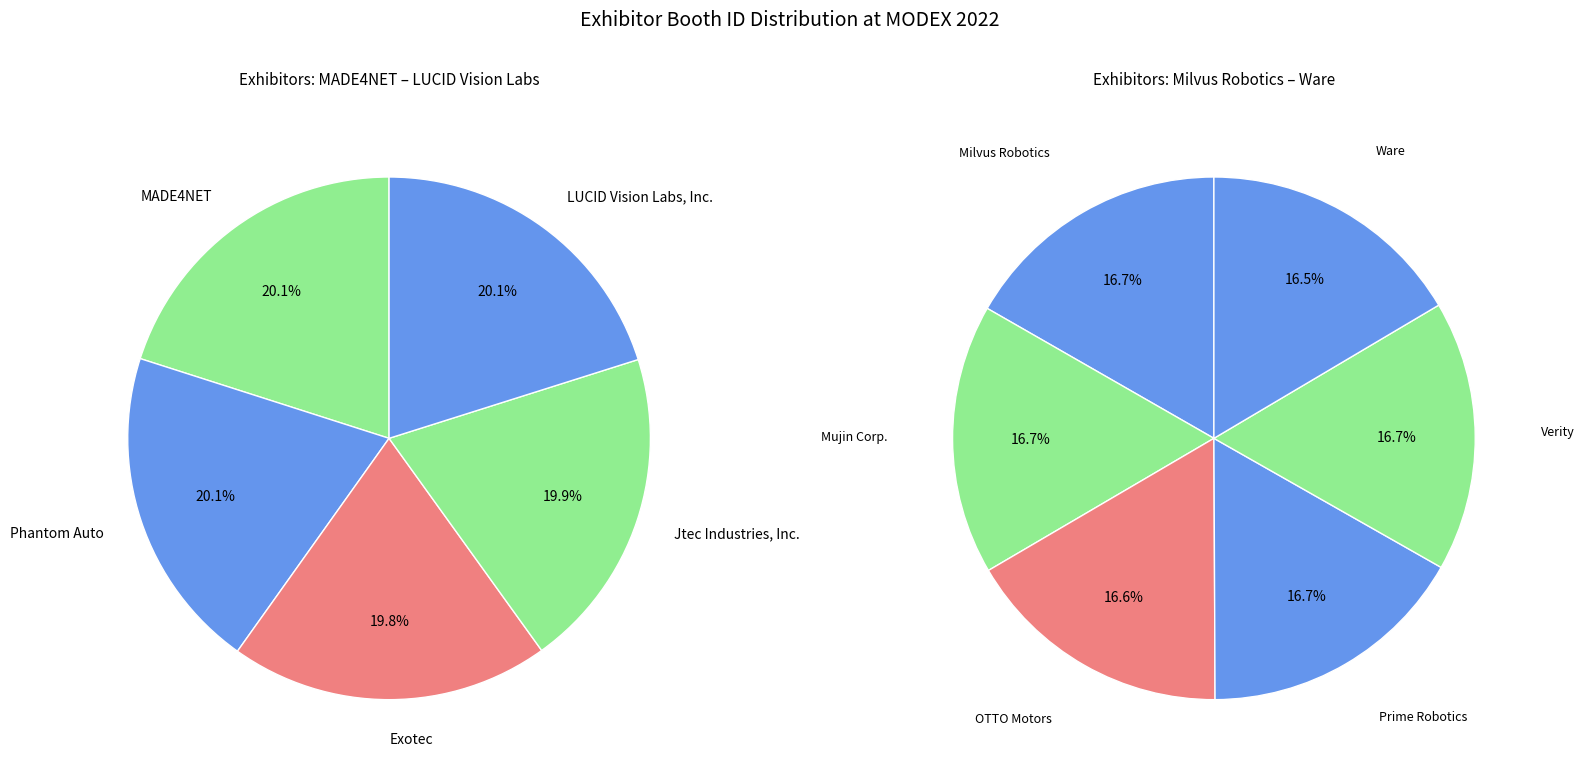

How many slices are in this pie chart?

11